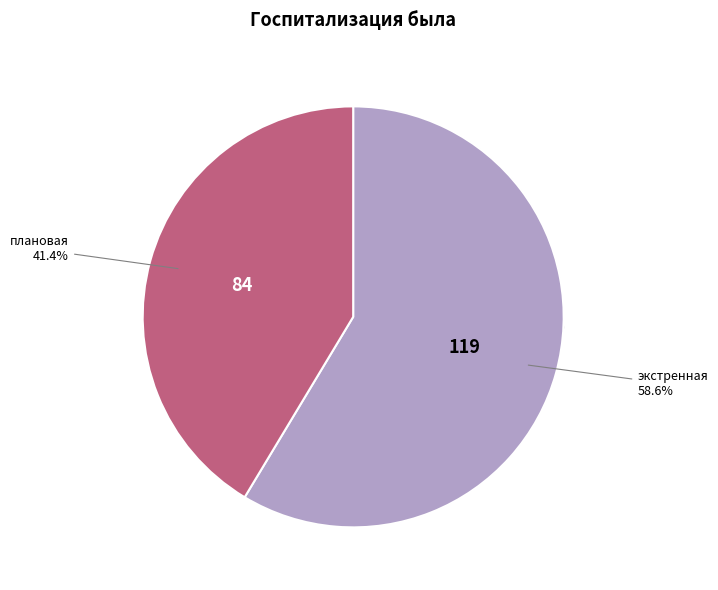

What is the ratio of the value at экстренная to the value at плановая?

1.4